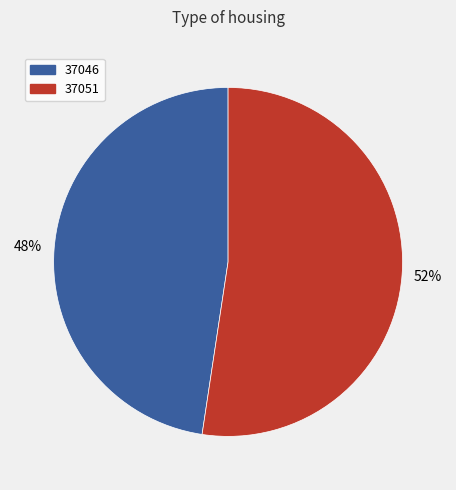

The 37051 slice represents 59% of the pie. True or false?

False